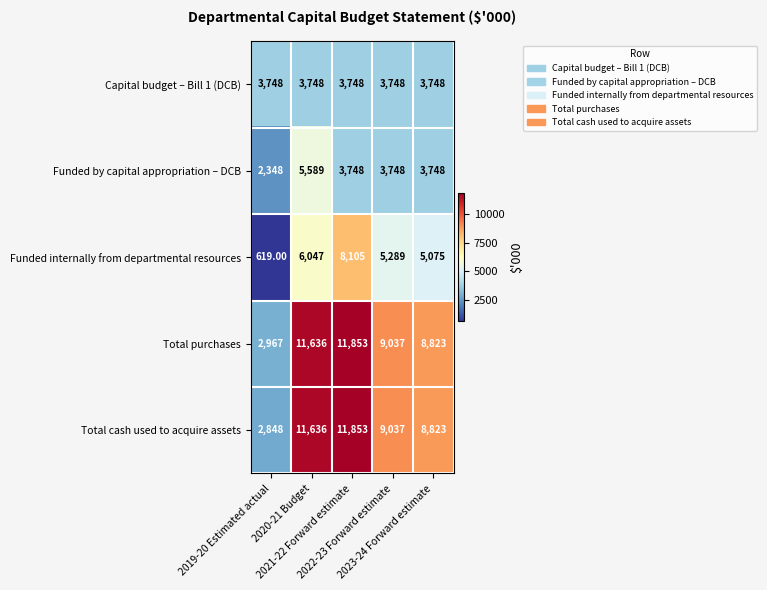

Which series changed the most between 2019-20 Estimated actual and 2021-22 Forward estimate?

Total cash used to acquire assets